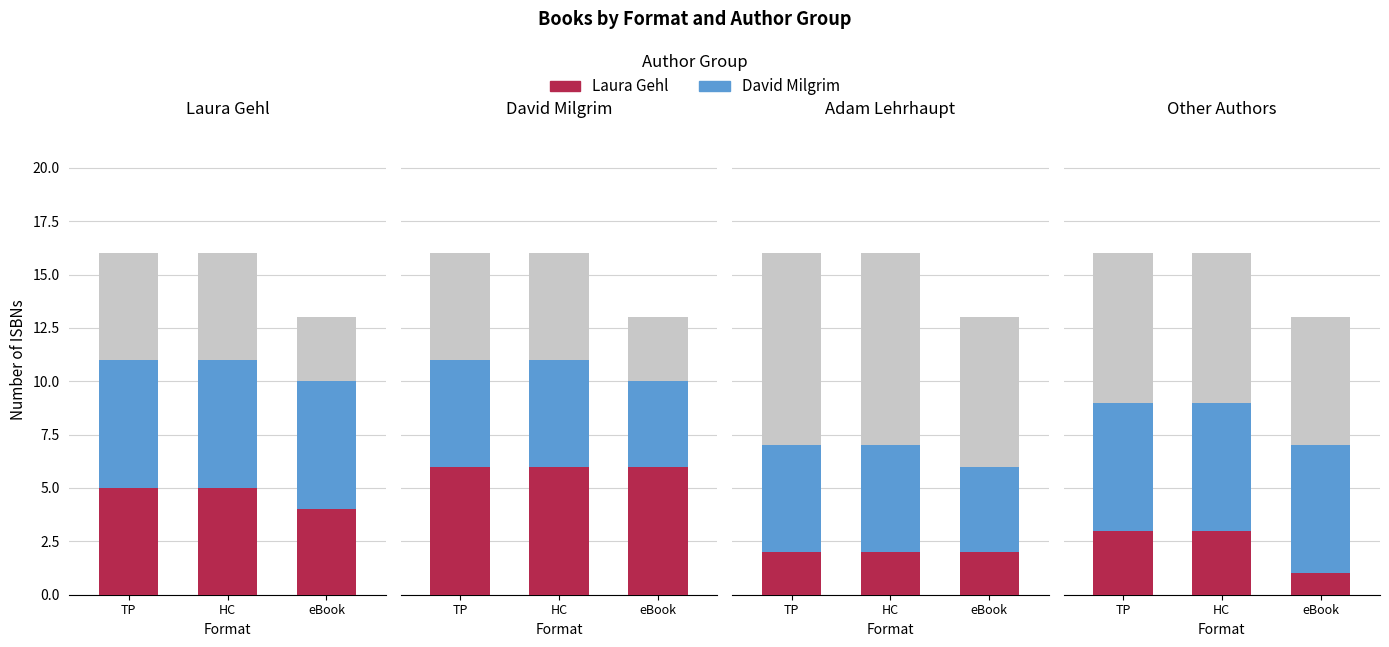

What is the spread (max minus min) of values at HC?

11